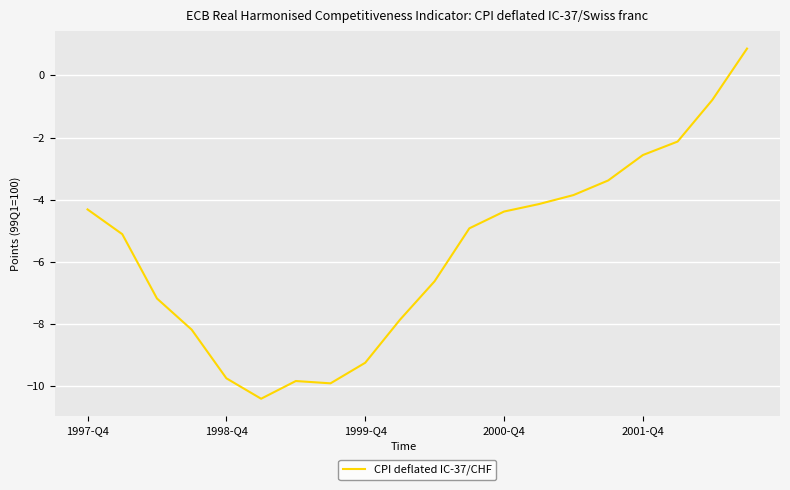

What is the maximum value shown in the chart?

0.9